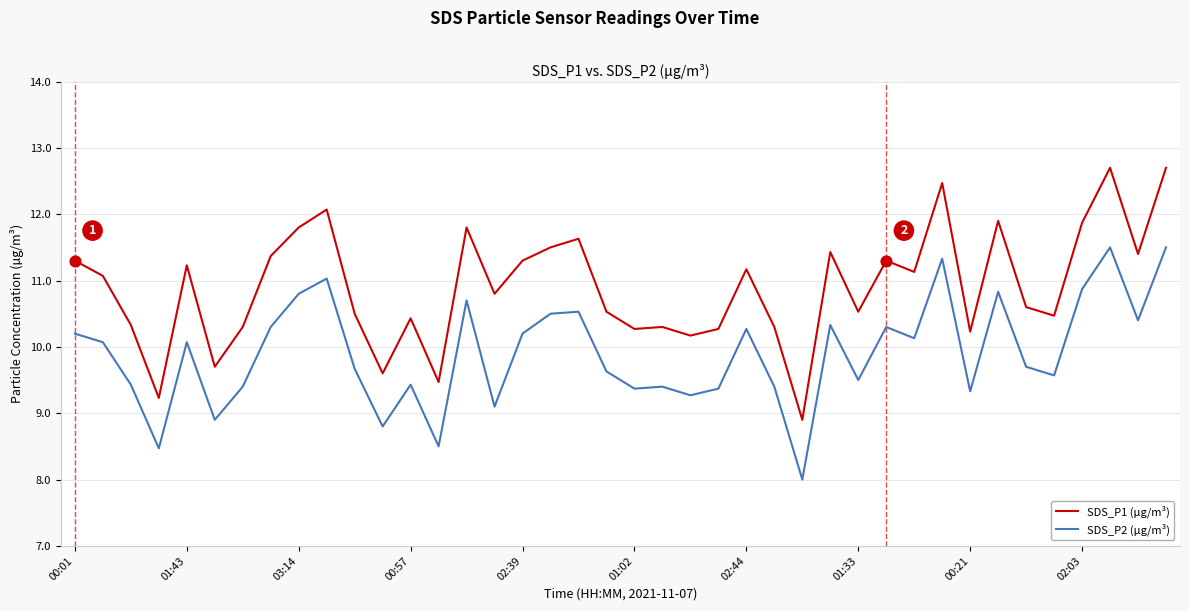

Which series has the largest total across all categories?

SDS_P1 (µg/m³)